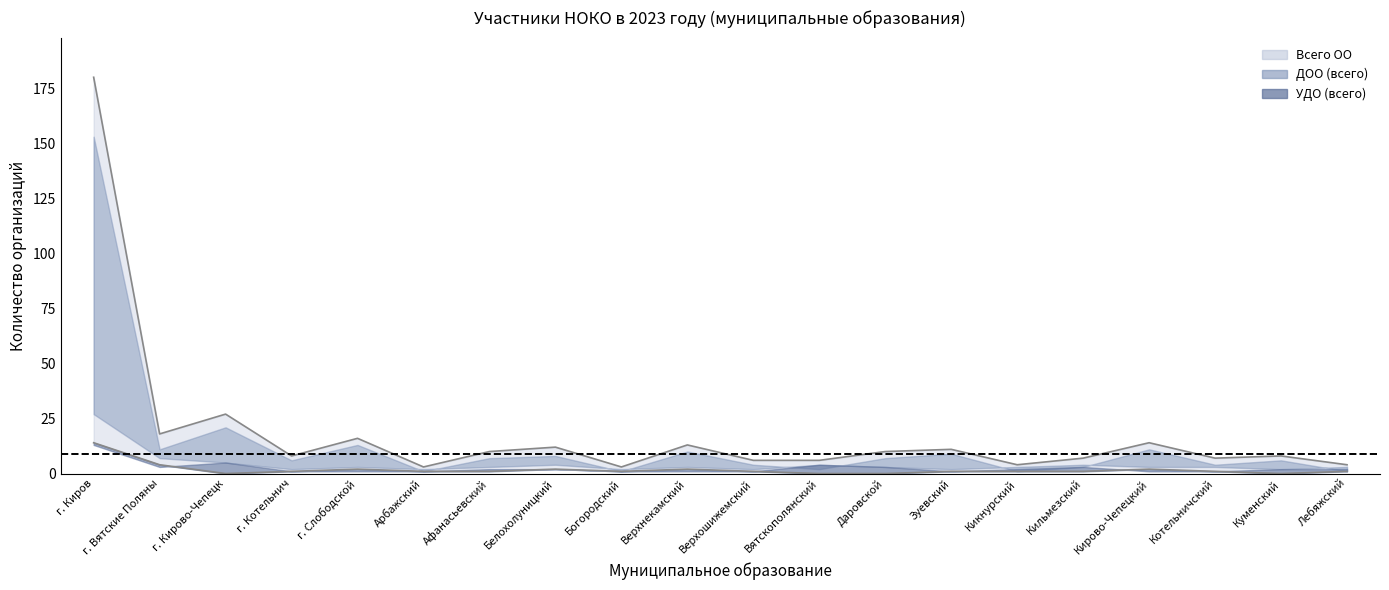

Between Верхошижемский and Кикнурский, which is larger?

Верхошижемский